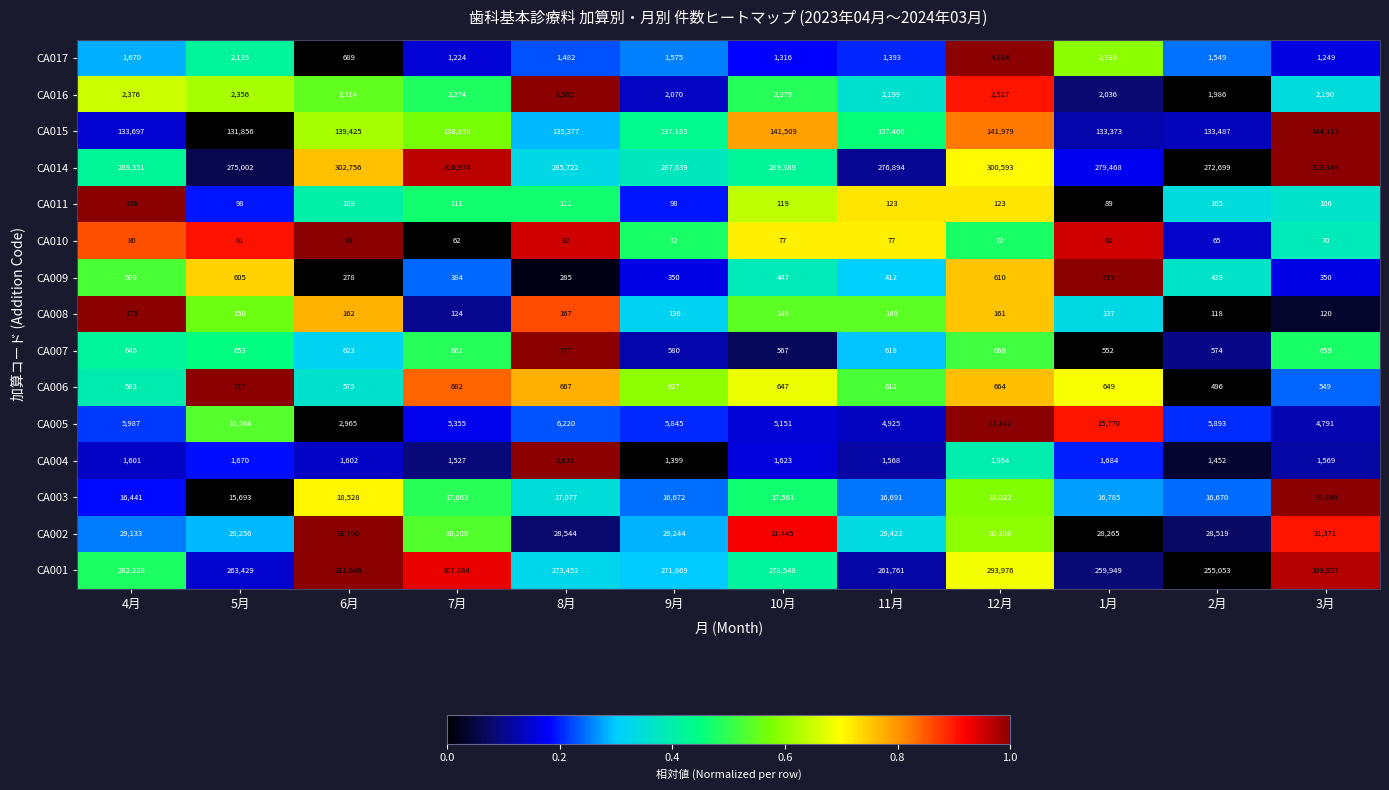

How many data points in CA004 are less than 1602?

6